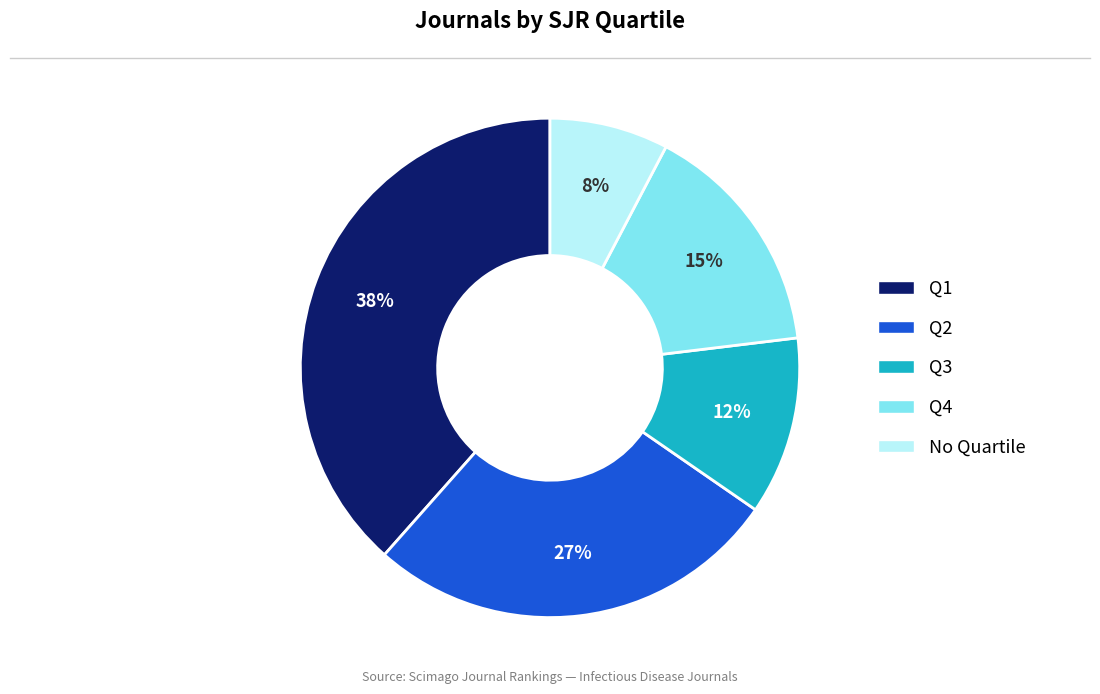

Rank the categories by value from highest to lowest.

Q1, Q2, Q4, Q3, No Quartile